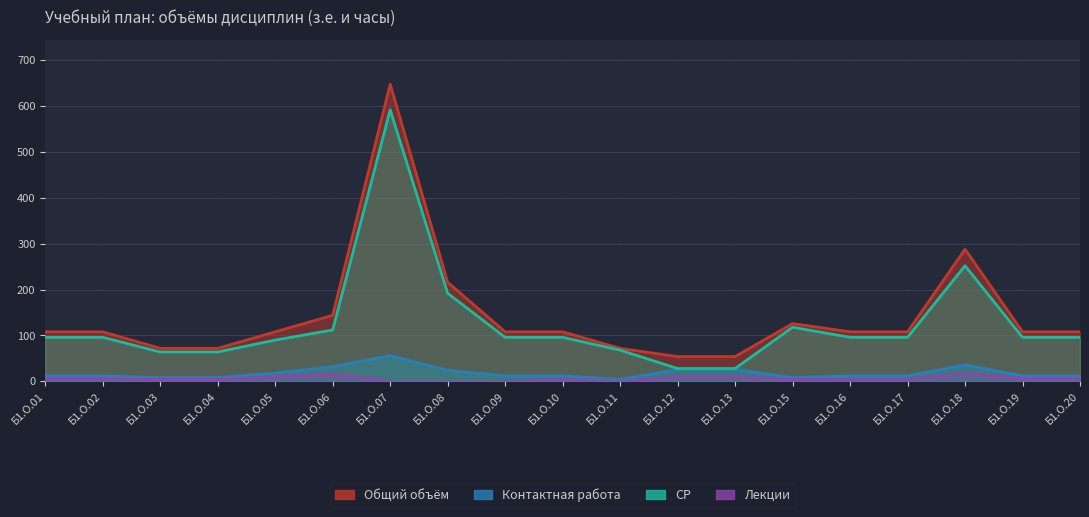

What is the difference between the СР values at Б1.О.15 and Б1.О.10?

22